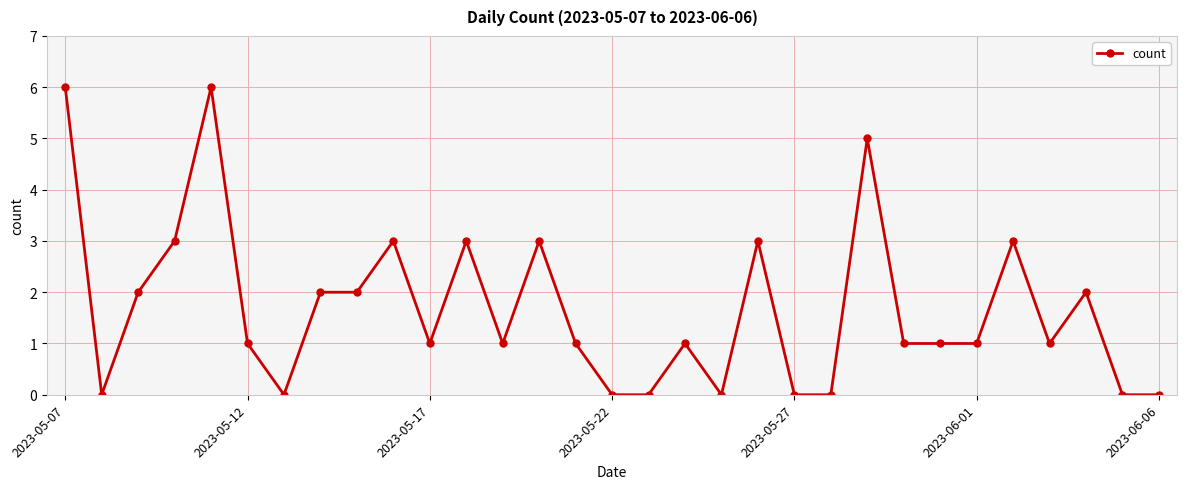

What is the difference between the maximum and minimum values?

6